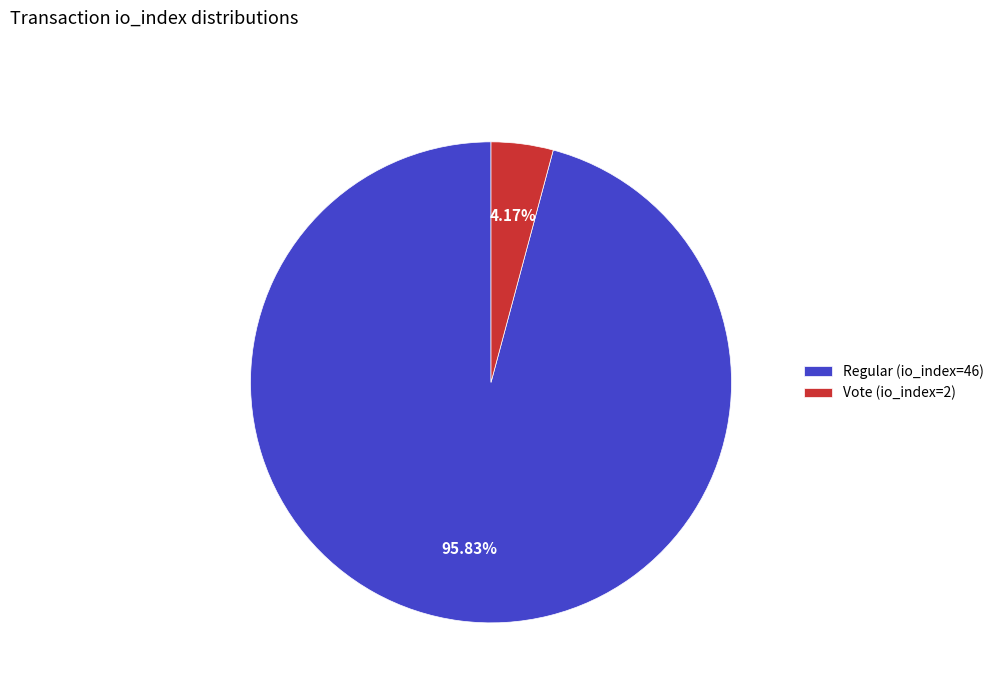

Between Regular (io_index=46) and Vote (io_index=2), which is larger?

Regular (io_index=46)